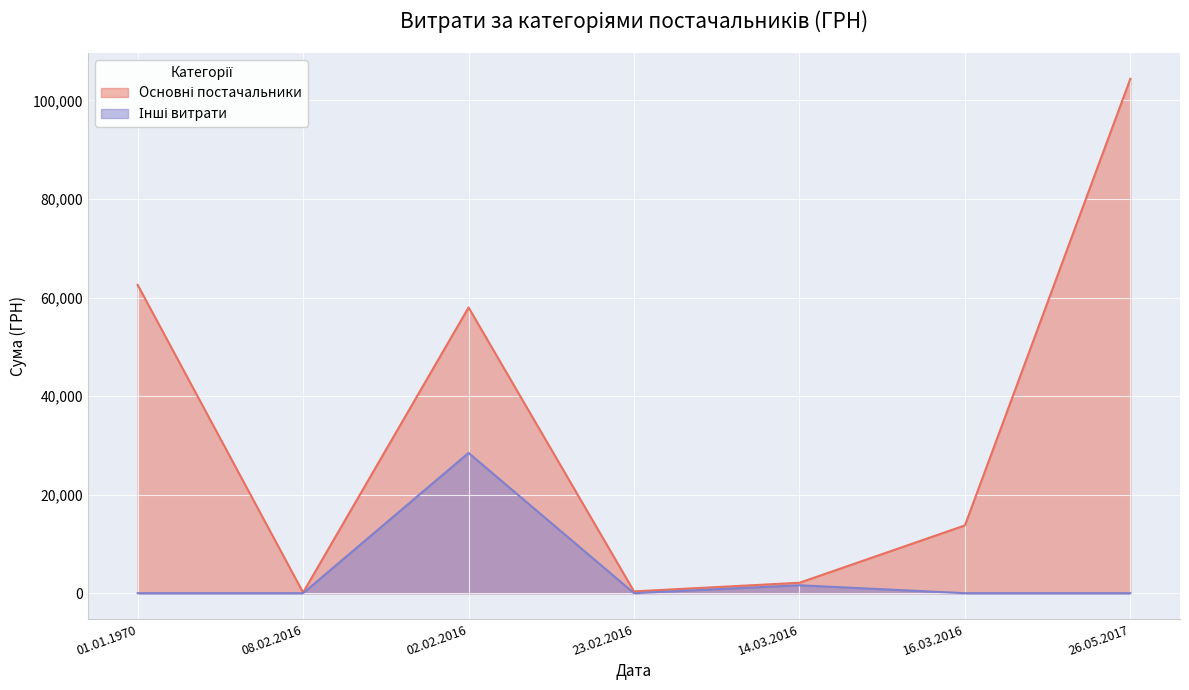

The Інші витрати series shows 4663.9 at 26.05.2017. True or false?

False